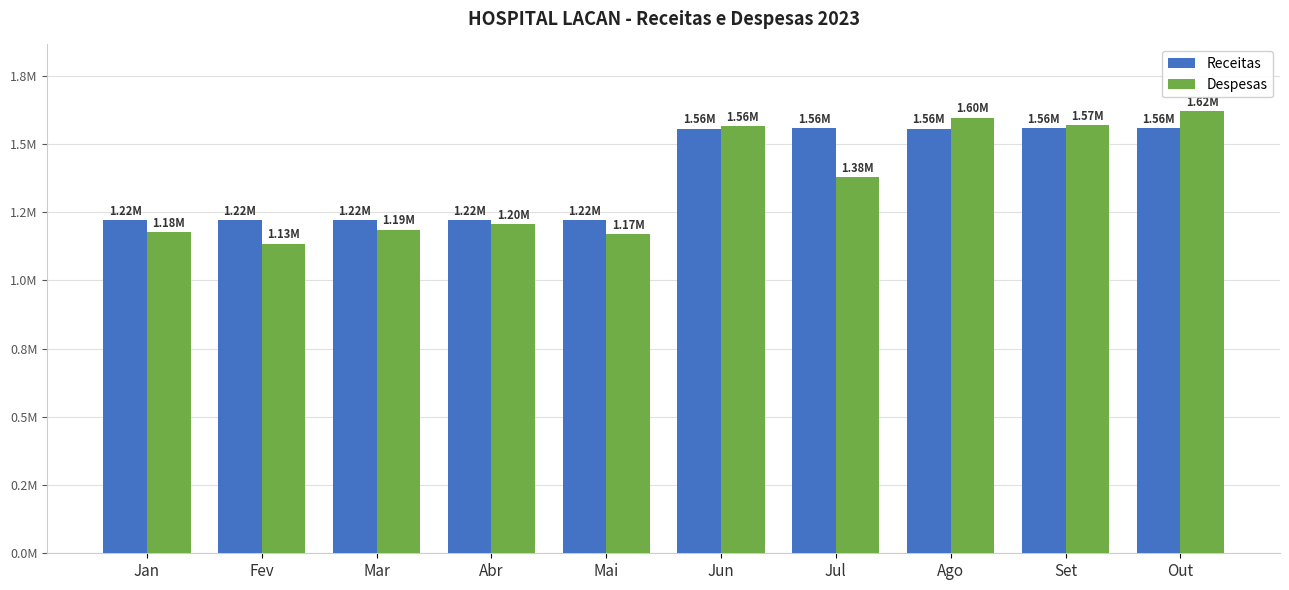

Which series has the largest total across all categories?

Receitas